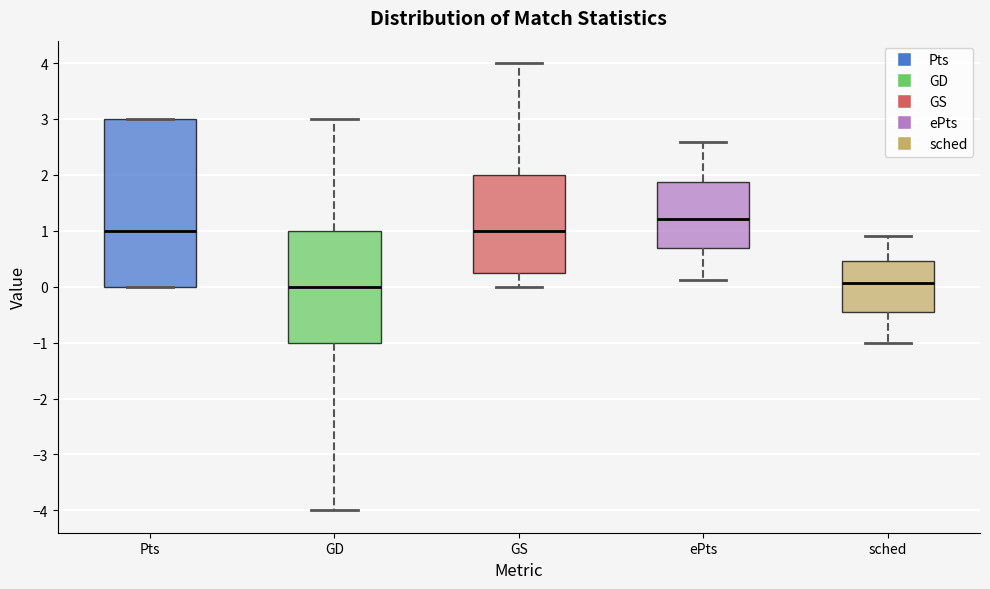

Where is the upper edge of the box for ePts on the y-axis? The values are not printed on the chart, so give them approximately, as read against the axis.

1.9